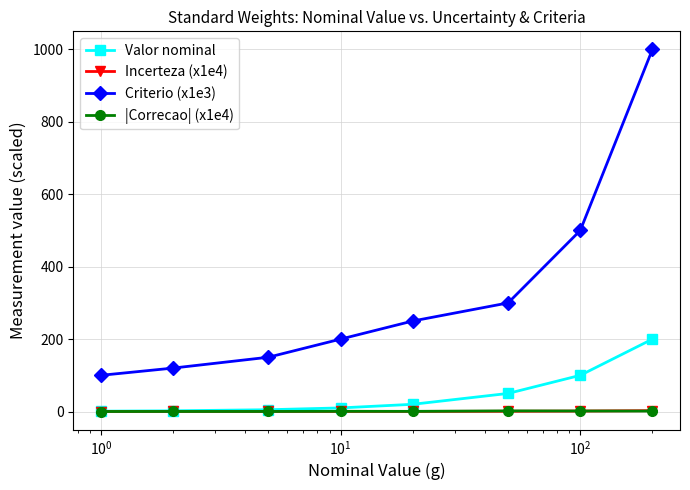

What is the greatest value displayed?

1000.0